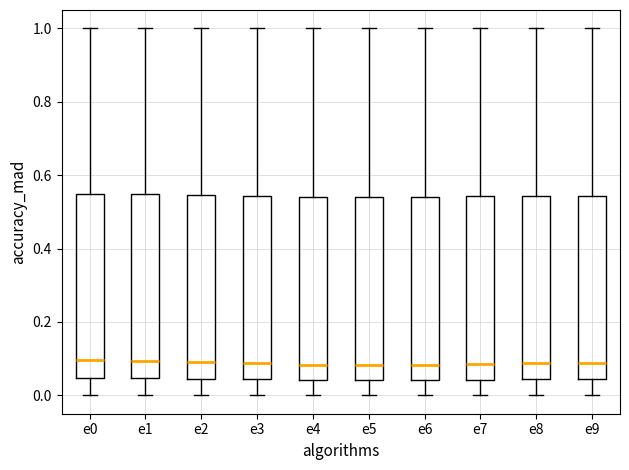

Where does the median line of the box for e4 sit on the y-axis? The values are not printed on the chart, so give them approximately, as read against the axis.

0.08